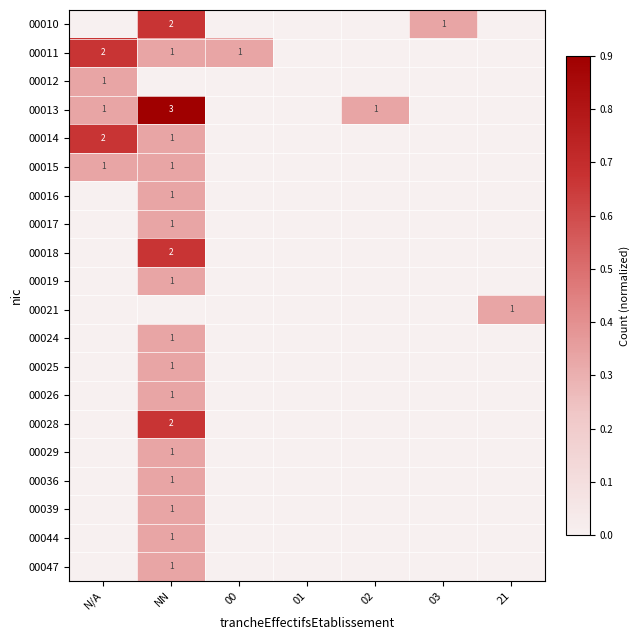

True or false: 00019 has a value of 0 at NN.

False